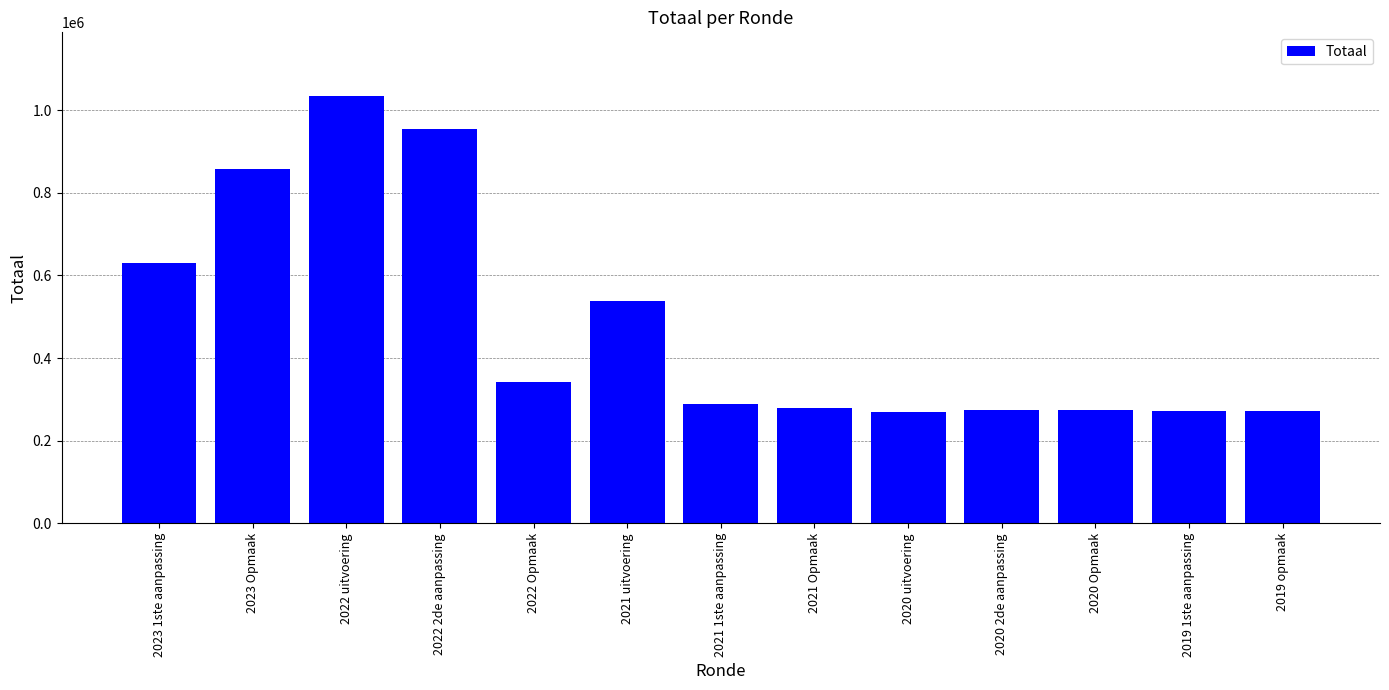

Approximately how many times larger is the value at 2021 uitvoering compared to 2020 Opmaak?

2.0